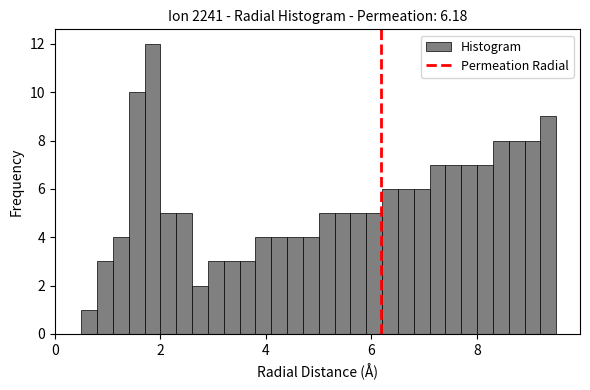

Read against the x-axis, roughly where is the centre of the tallest bar?

1.8